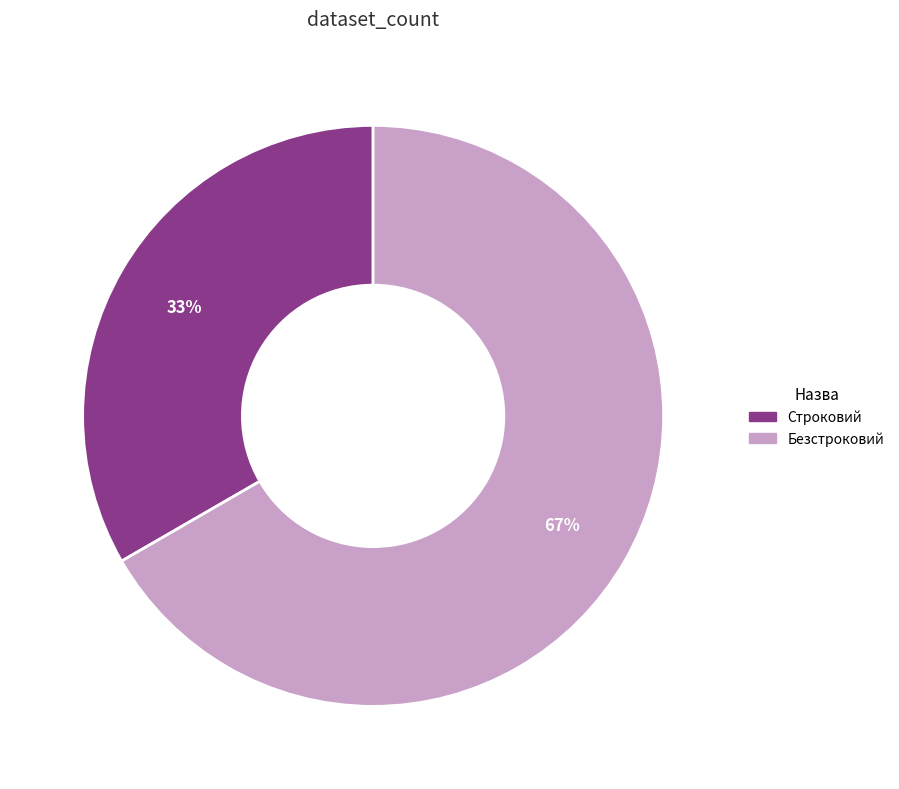

To the nearest percent, what percentage of the pie is Безстроковий?

67%